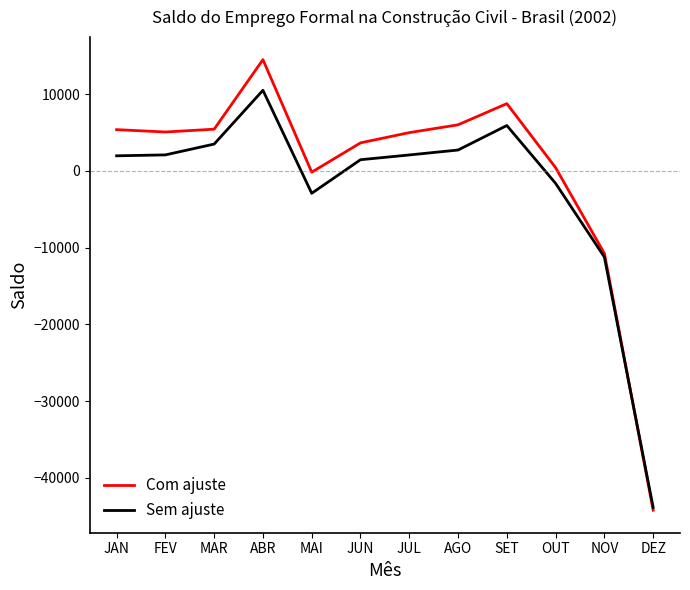

What is the maximum value shown in the chart?

14500